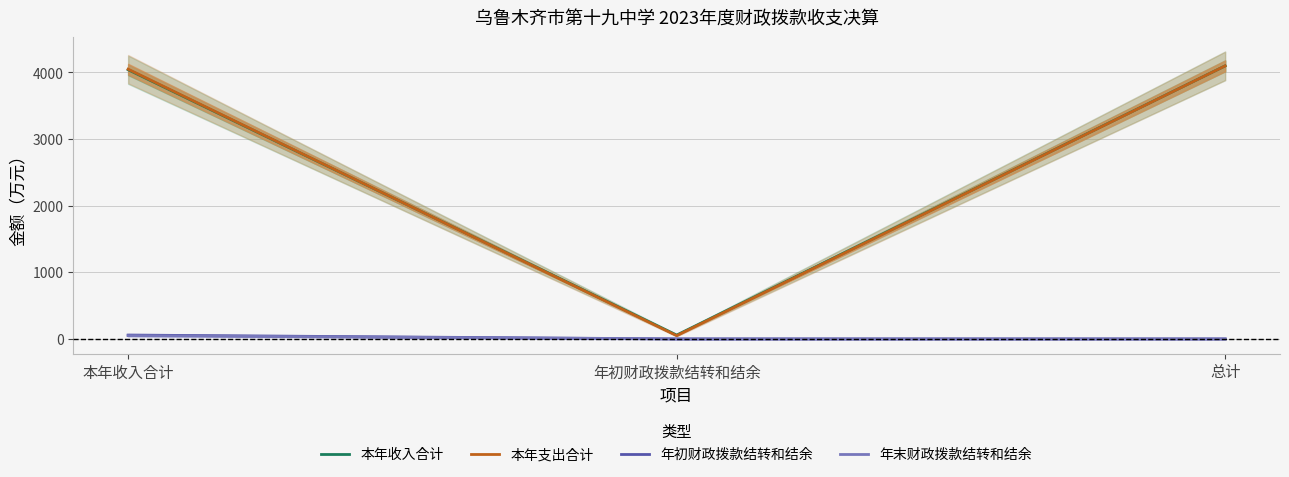

What is the label of the 2nd point from the right?

年初财政拨款结转和结余